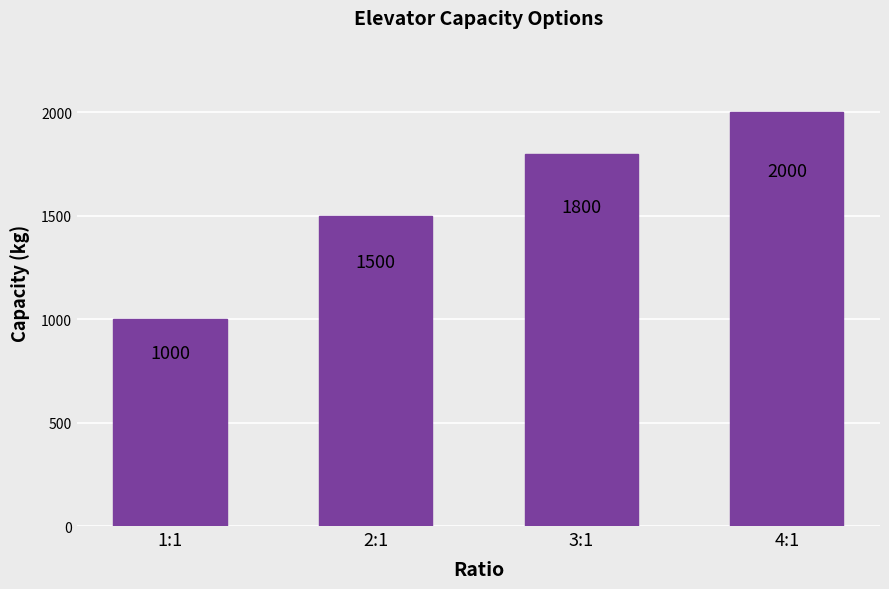

What is the label of the 3rd bar from the right?

2:1